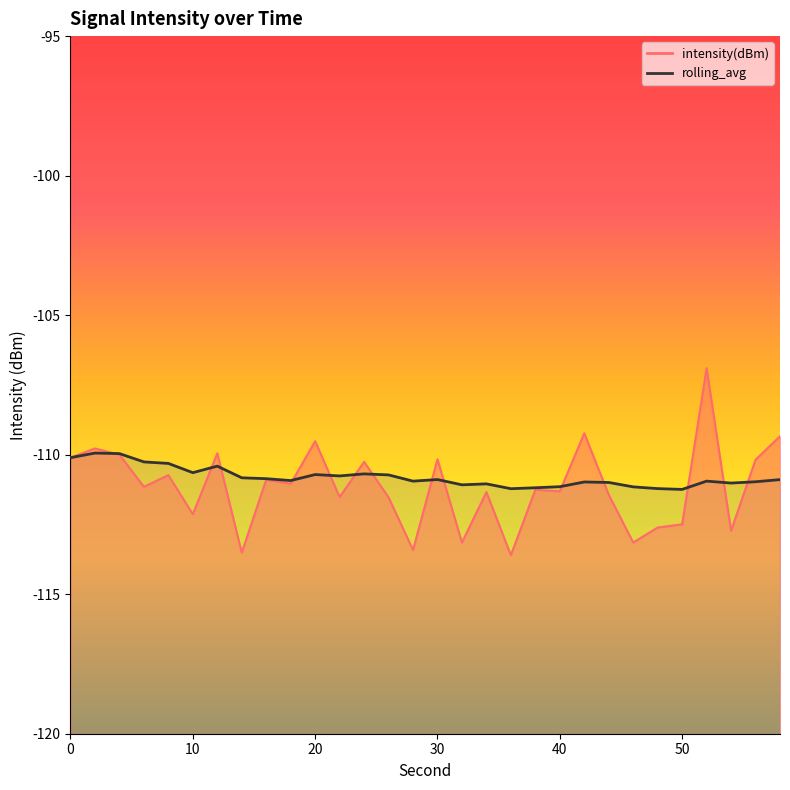

What is the average value?

-110.8